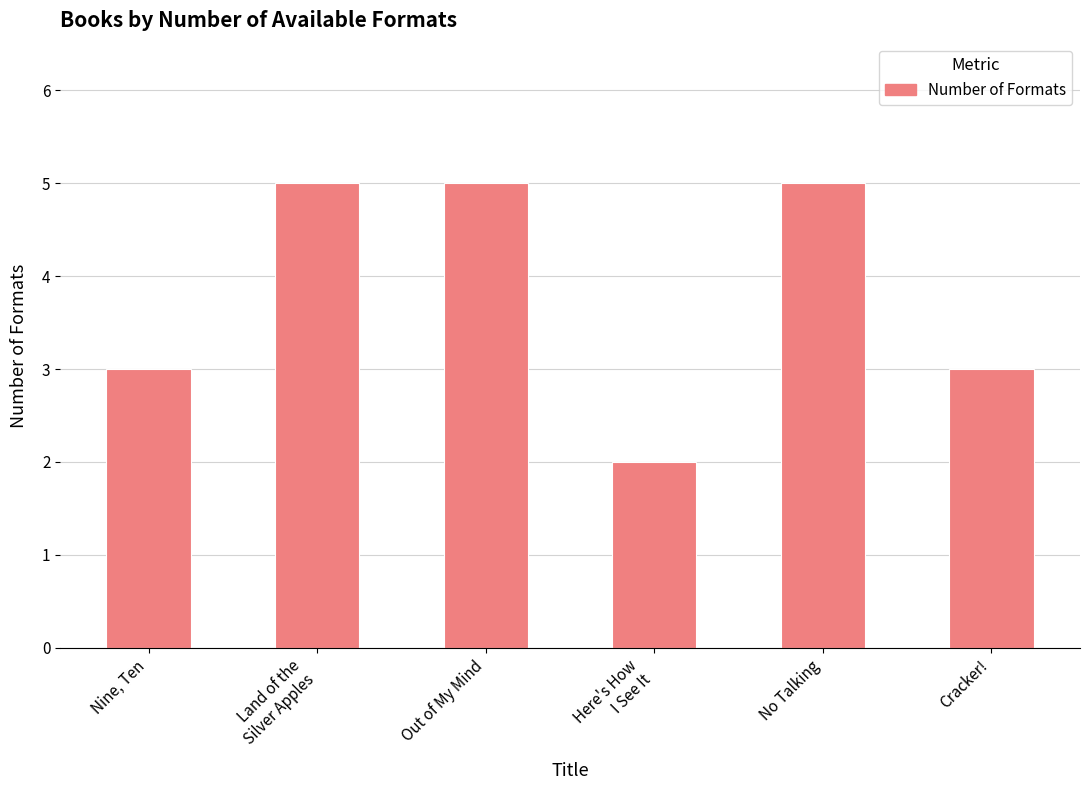

Which has a higher value, Cracker! or Out of My Mind?

Out of My Mind